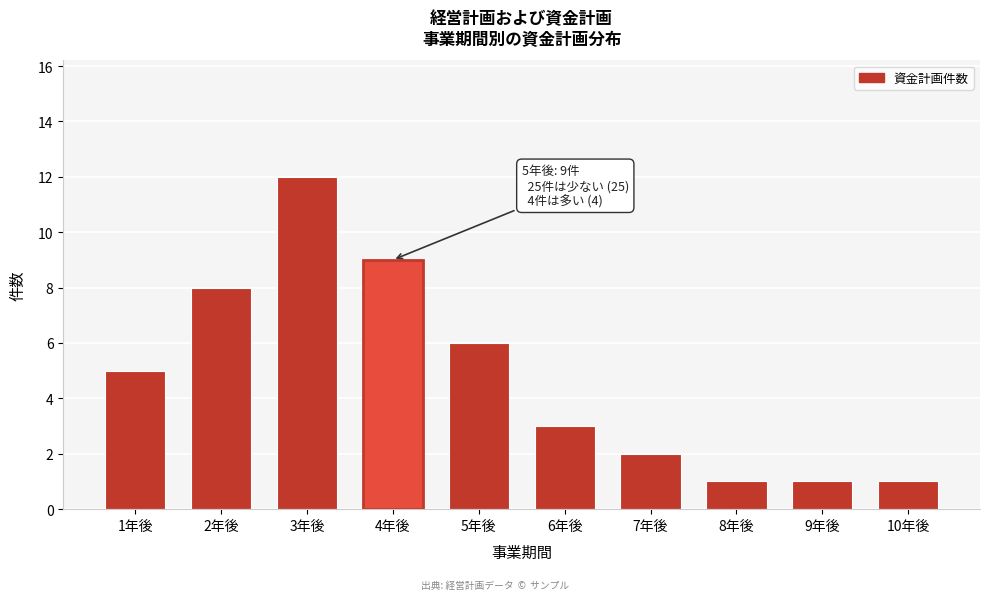

Reading left to right, transcribe all the data shown in this chart.

1年後=5	2年後=8	3年後=12	4年後=9	5年後=6	6年後=3	7年後=2	8年後=1	9年後=1	10年後=1